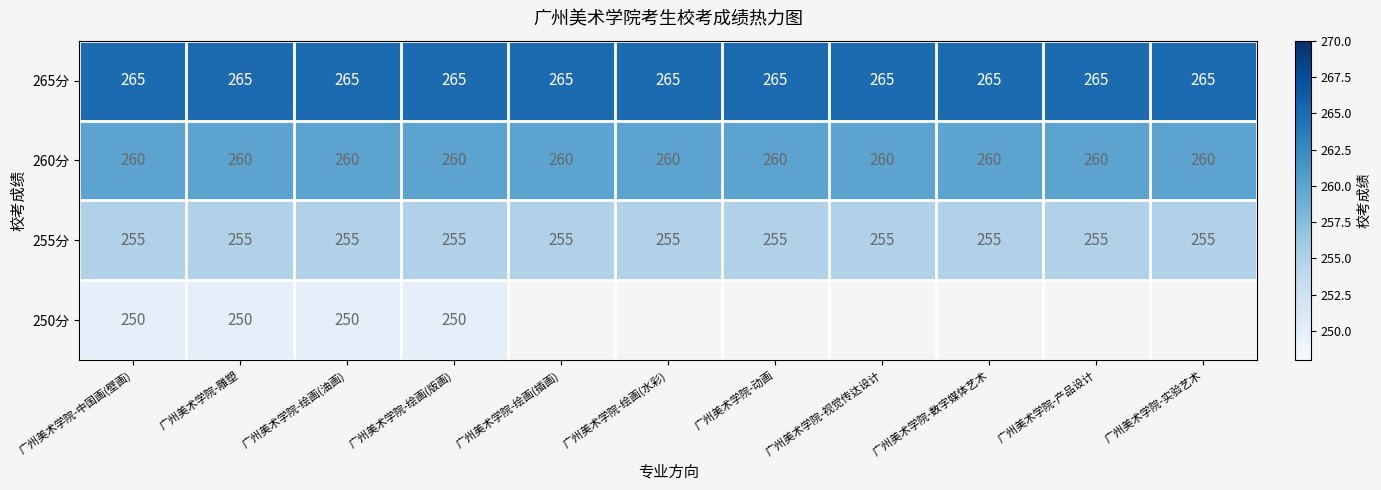

Is the value of 255分 at 广州美术学院-动画 greater than the value of 265分 at 广州美术学院-产品设计?

No